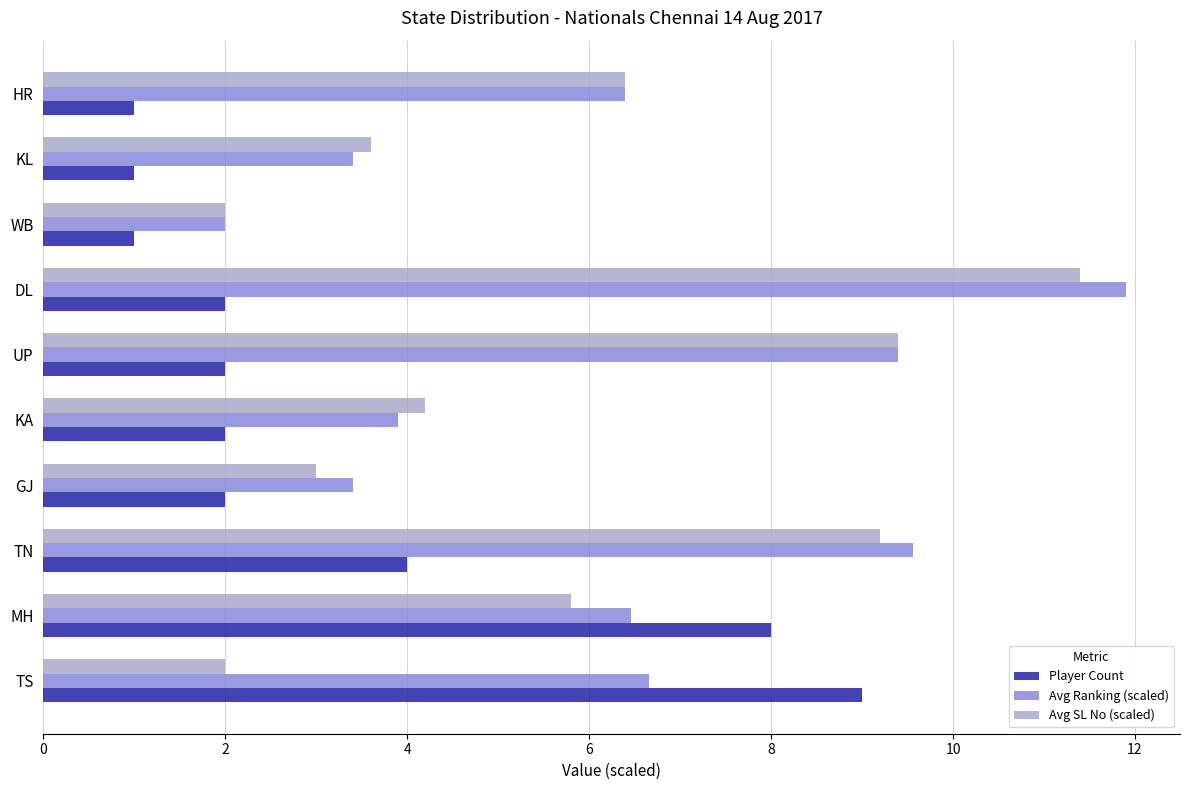

Between KL and HR, which series saw the biggest shift?

Avg Ranking (scaled)